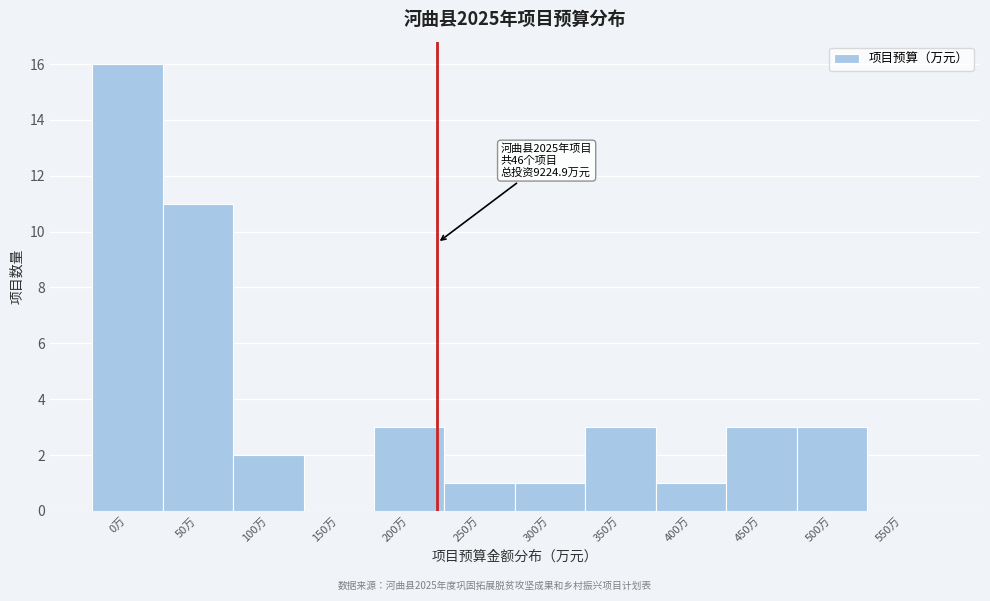

Reading left to right, what are all the values shown in this chart?

0万=16	50万=11	100万=2	150万=0	200万=3	250万=1	300万=1	350万=3	400万=1	450万=3	500万=3	550万=0